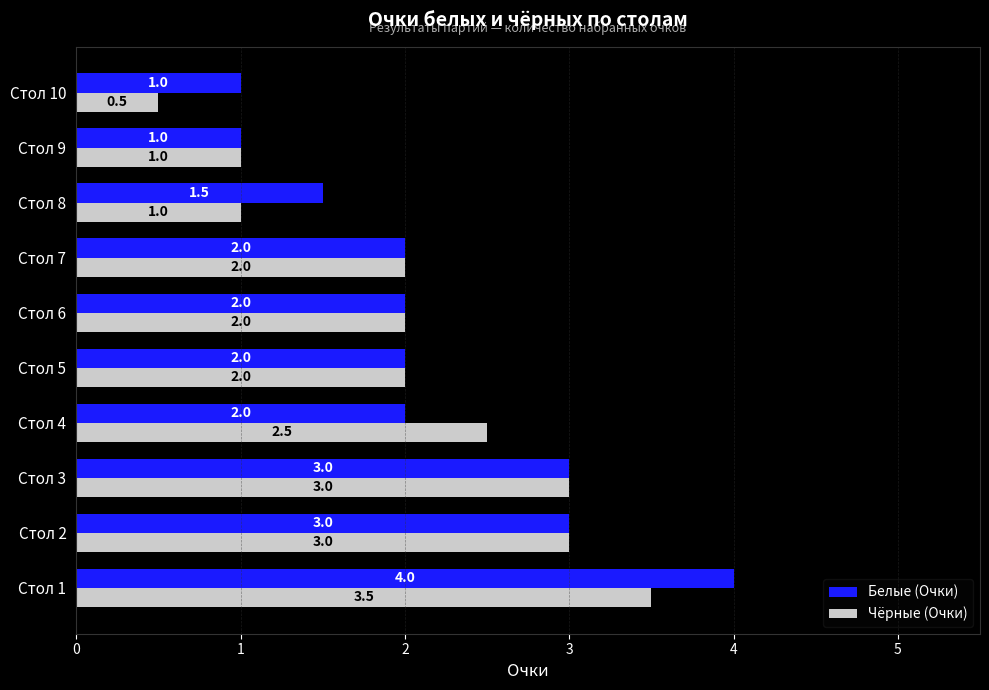

List the series in order of their peak value, lowest first.

Чёрные (Очки), Белые (Очки)